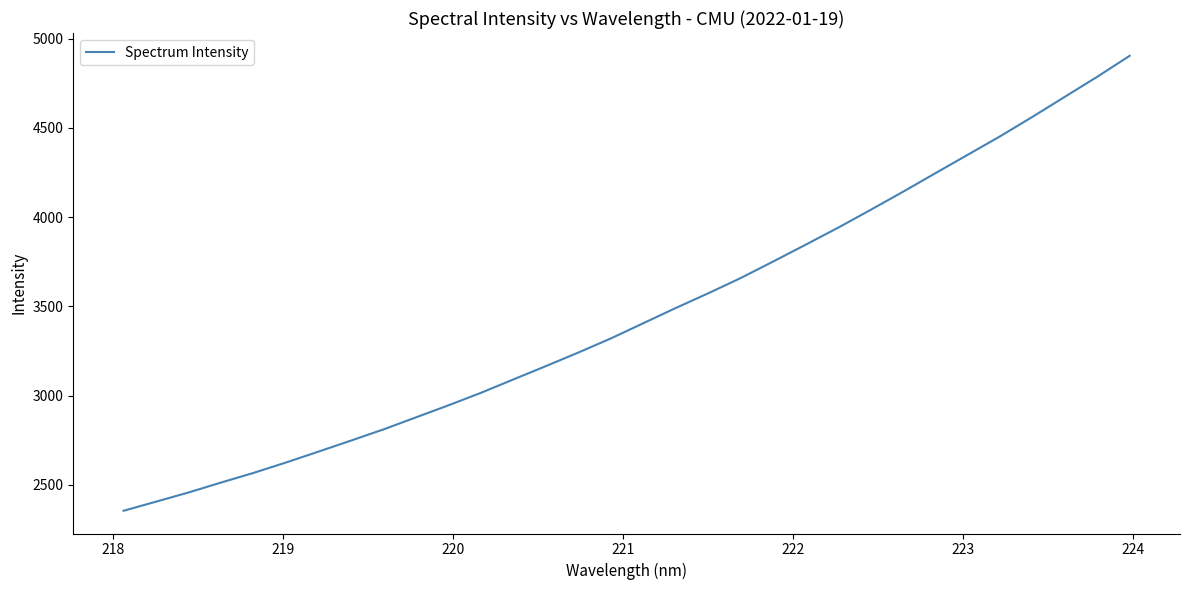

How many lines are shown in the chart?

1